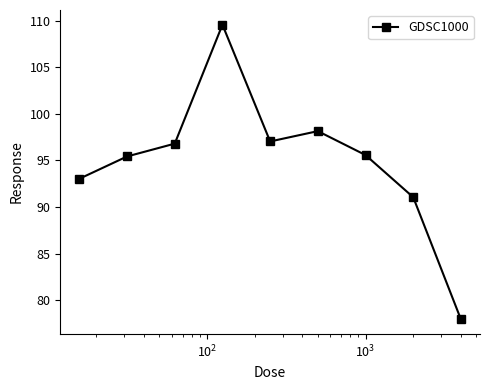

What is the difference between the second highest and minimum values?

20.2